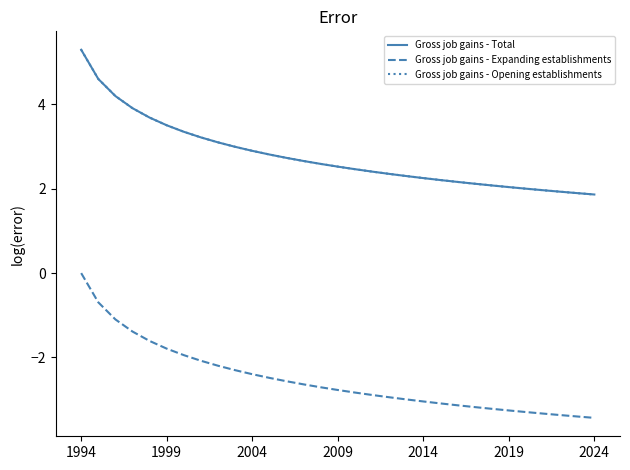

What is the difference between the second highest and minimum values in the Gross job gains - Total series?

2.7